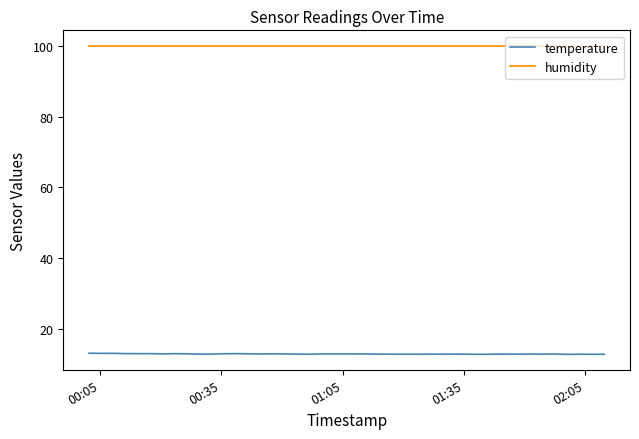

List the series in order of their overall mean, lowest first.

temperature, humidity